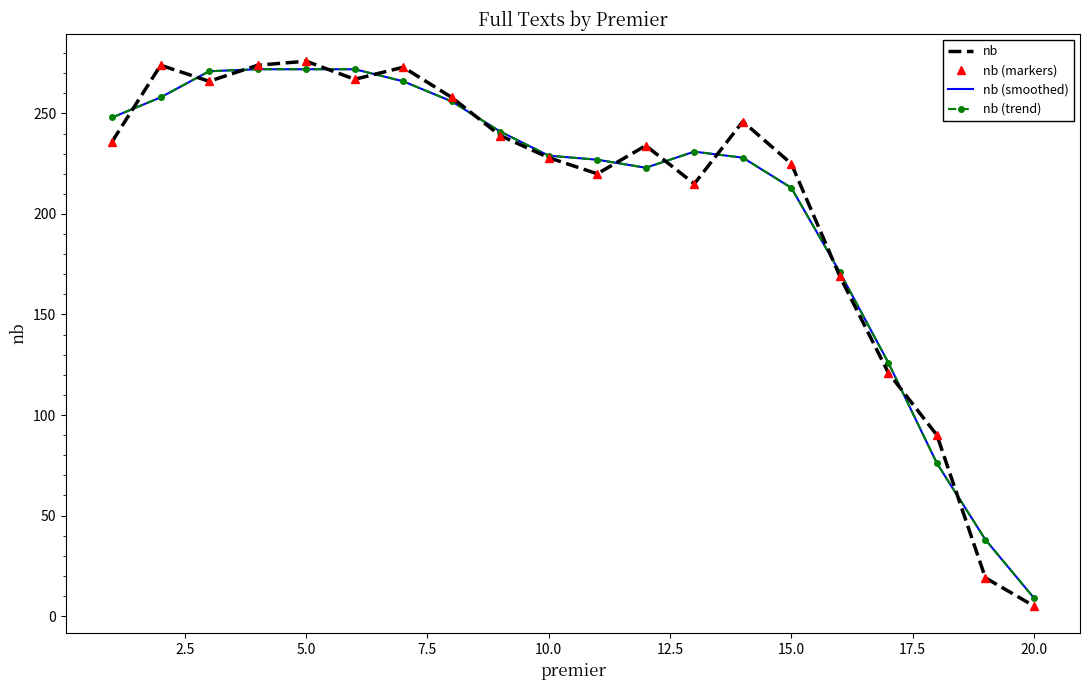

How many lines are shown in the chart?

4